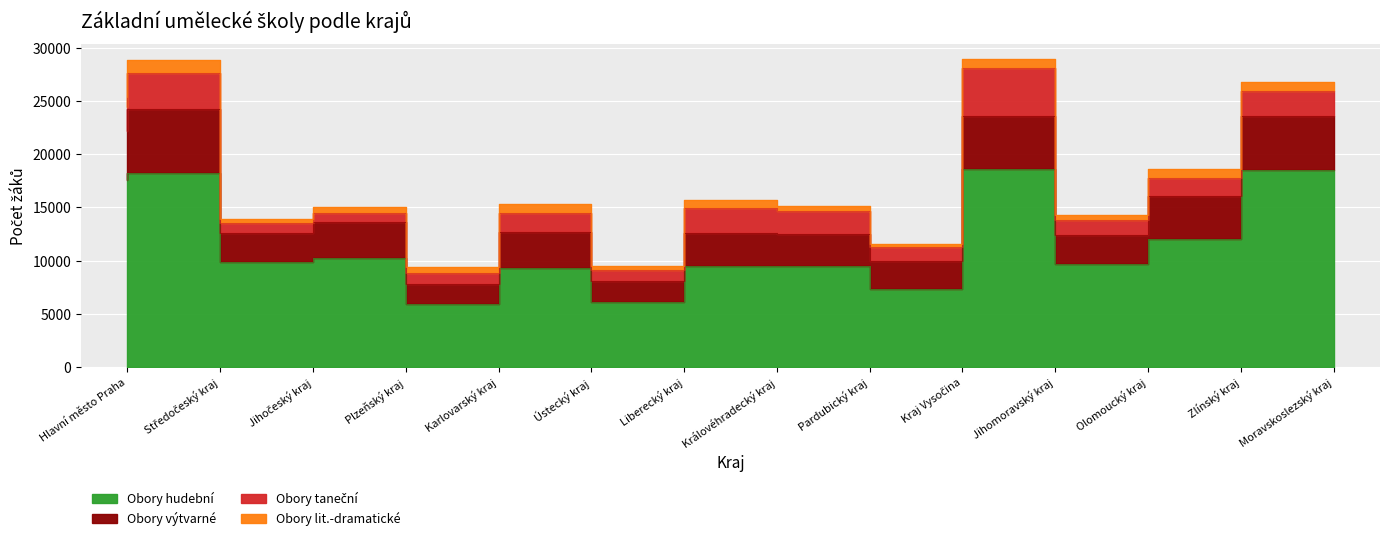

Reading left to right, extract all data points from this chart.

Obory hudební: Hlavní město Praha=17532	Středočeský kraj=18251	Jihočeský kraj=9828	Plzeňský kraj=10254	Karlovarský kraj=5917	Ústecký kraj=9312	Liberecký kraj=6119	Královéhradecký kraj=9539	Pardubický kraj=9514	Kraj Vysočina=7372	Jihomoravský kraj=18574	Olomoucký kraj=9638	Zlínský kraj=12015	Moravskoslezský kraj=18552
Obory výtvarné: Hlavní město Praha=4679	Středočeský kraj=5970	Jihočeský kraj=2785	Plzeňský kraj=3372	Karlovarský kraj=1911	Ústecký kraj=3362	Liberecký kraj=2000	Královéhradecký kraj=3093	Pardubický kraj=2958	Kraj Vysočina=2576	Jihomoravský kraj=5039	Olomoucký kraj=2766	Zlínský kraj=4090	Moravskoslezský kraj=4990
Obory taneční: Hlavní město Praha=2185	Středočeský kraj=3387	Jihočeský kraj=908	Plzeňský kraj=828	Karlovarský kraj=1013	Ústecký kraj=1770	Liberecký kraj=1005	Královéhradecký kraj=2308	Pardubický kraj=2153	Kraj Vysočina=1310	Jihomoravský kraj=4437	Olomoucký kraj=1372	Zlínský kraj=1685	Moravskoslezský kraj=2405
Obory lit.-dramatické: Hlavní město Praha=1007	Středočeský kraj=1233	Jihočeský kraj=366	Plzeňský kraj=574	Karlovarský kraj=563	Ústecký kraj=836	Liberecký kraj=411	Královéhradecký kraj=796	Pardubický kraj=509	Kraj Vysočina=335	Jihomoravský kraj=882	Olomoucký kraj=537	Zlínský kraj=830	Moravskoslezský kraj=871